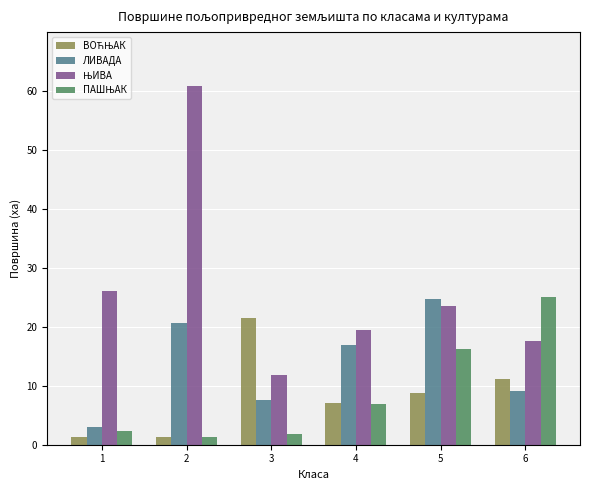

What is the sum of all ЛИВАДА values?

81.8